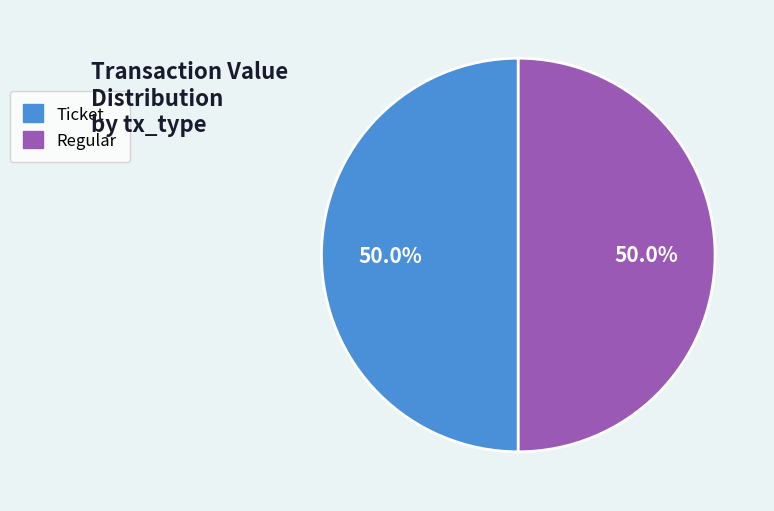

What is the total percentage of Regular and Ticket?

100.0%